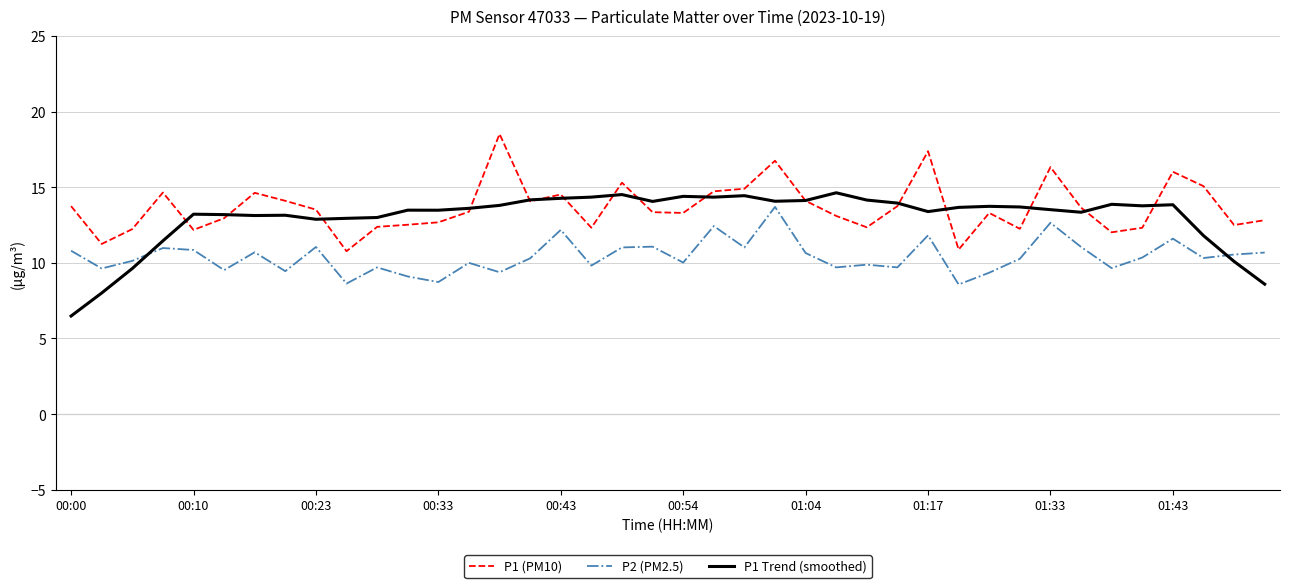

True or false: P2 (PM2.5) and P1 (PM10) intersect in this chart.

False